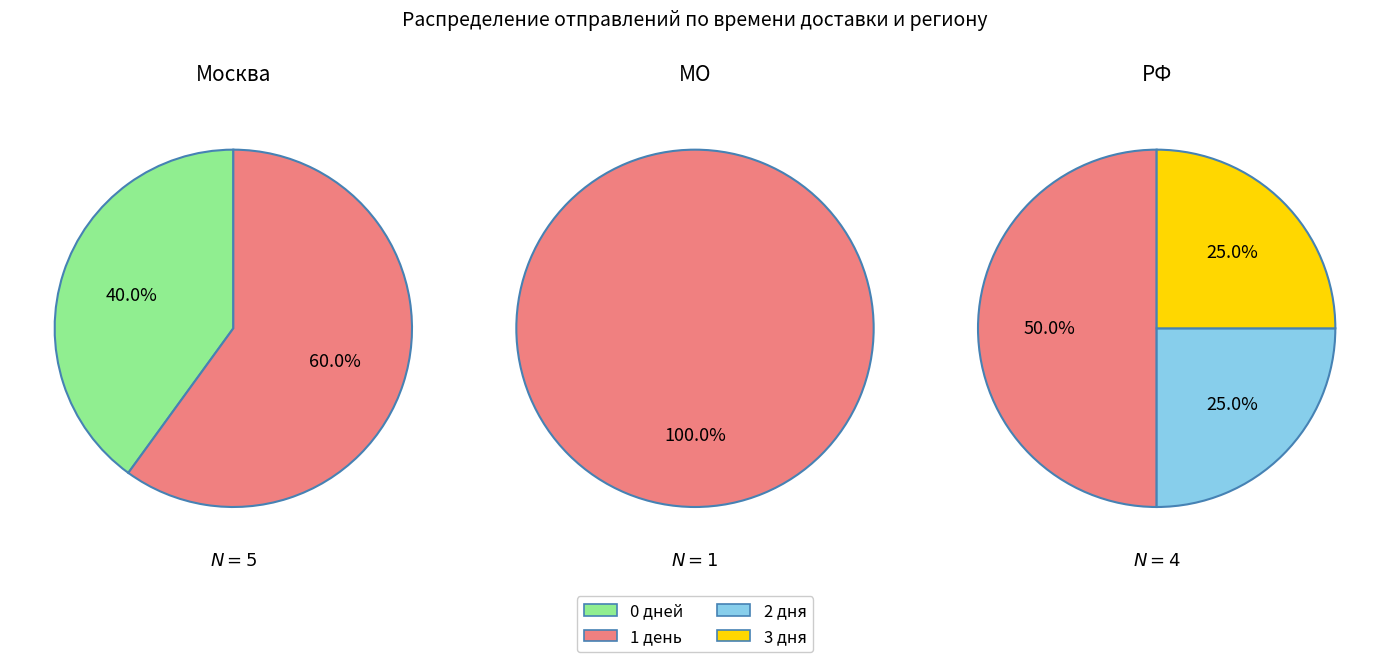

True or false: 2 accounts for 93% of the total.

False